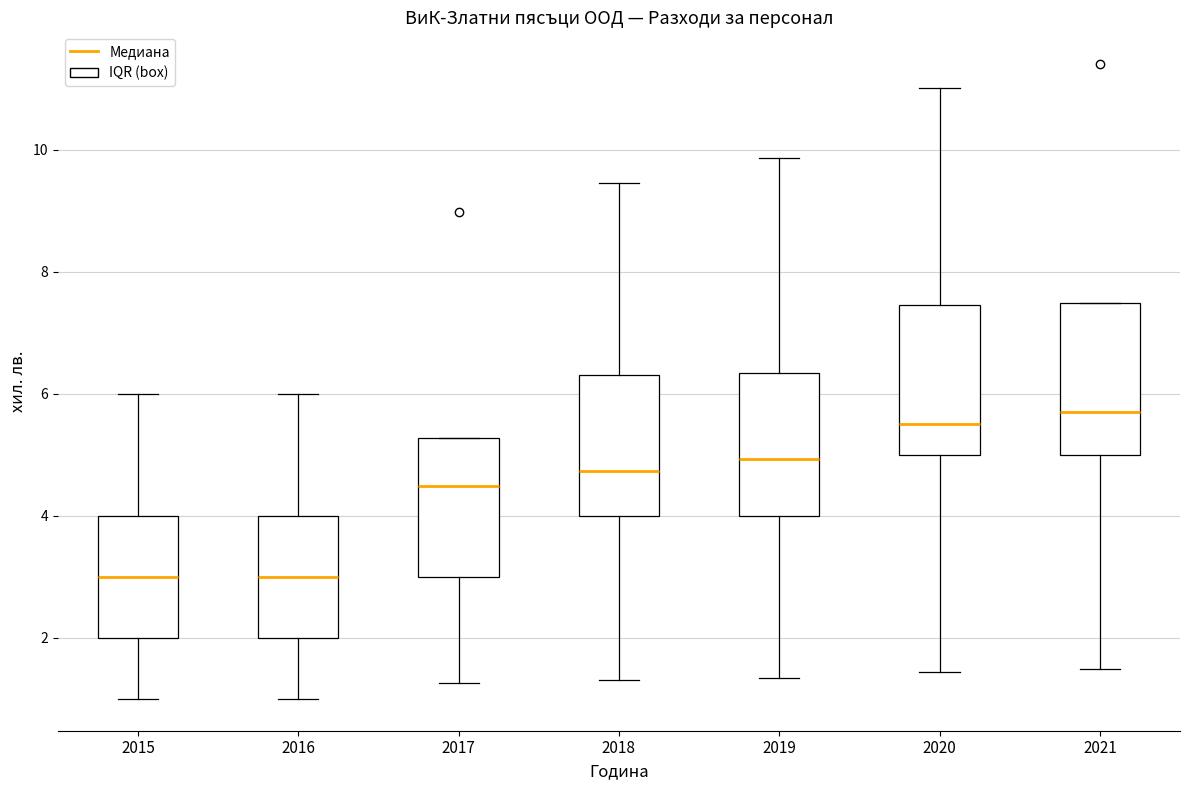

Where is the upper edge of the box at x = 2015 on the y-axis? The values are not printed on the chart, so give them approximately, as read against the axis.

4.0